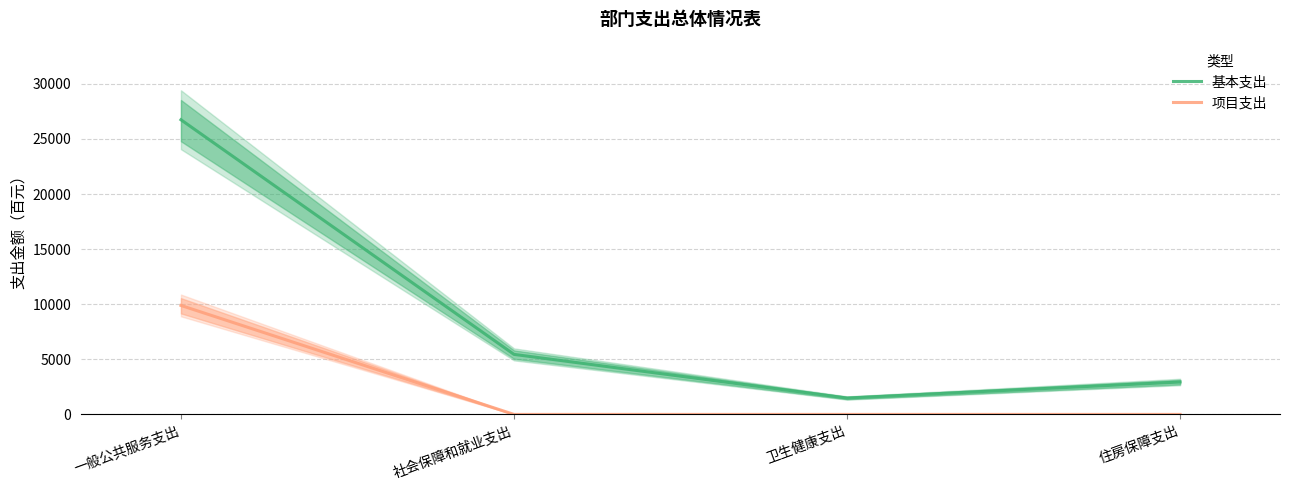

List the series in order of their peak value, lowest first.

项目支出, 基本支出